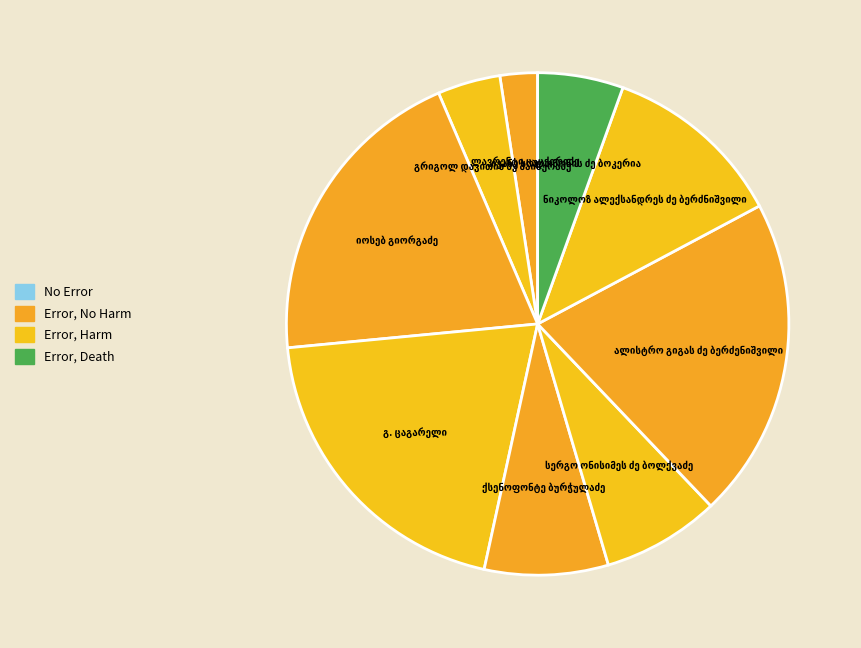

Is there a majority slice in this chart?

No